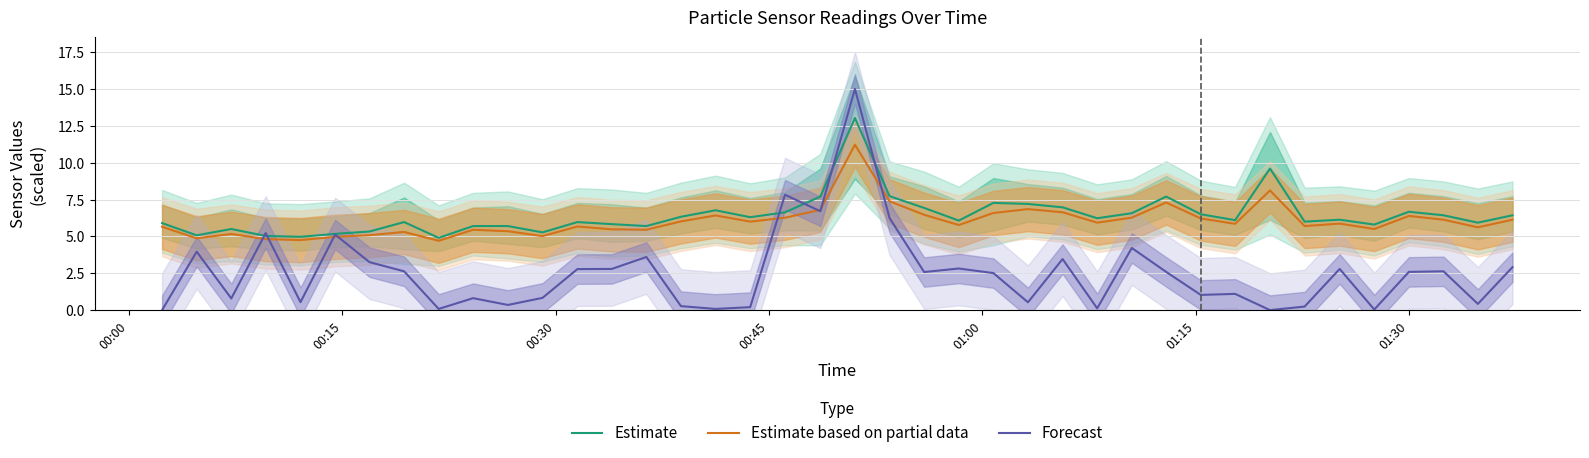

Which series ends up on top after the final intersection of Forecast and Estimate based on partial data?

Estimate based on partial data